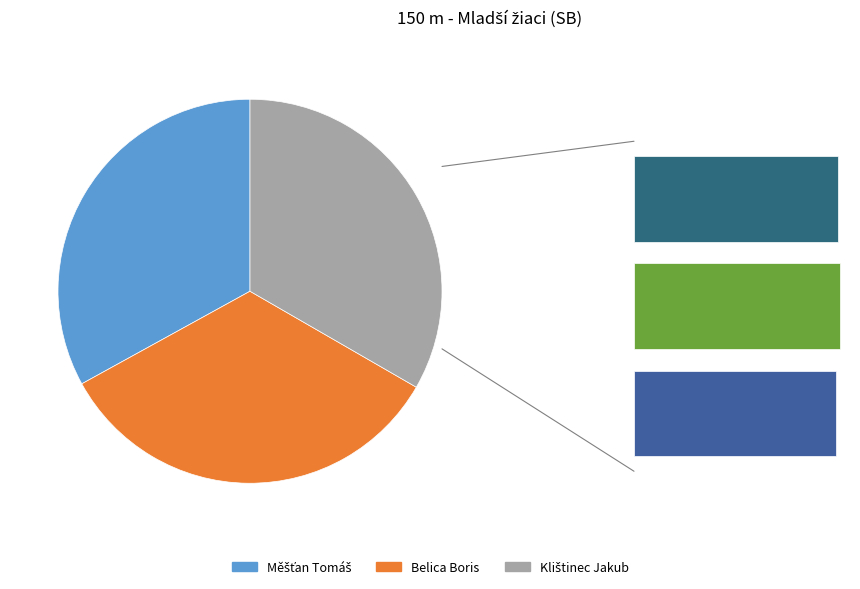

What is the smallest slice in the pie chart?

Měšťan Tomáš